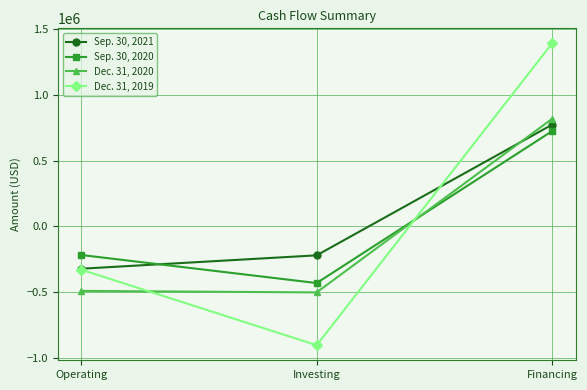

At which category does the chart reach its peak across all series?

Financing